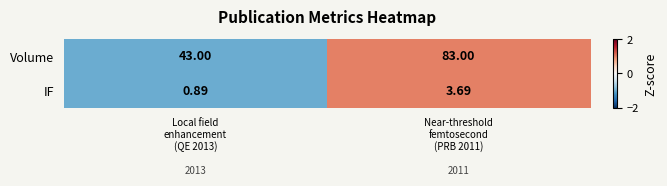

Which series has the widest spread of values?

Volume